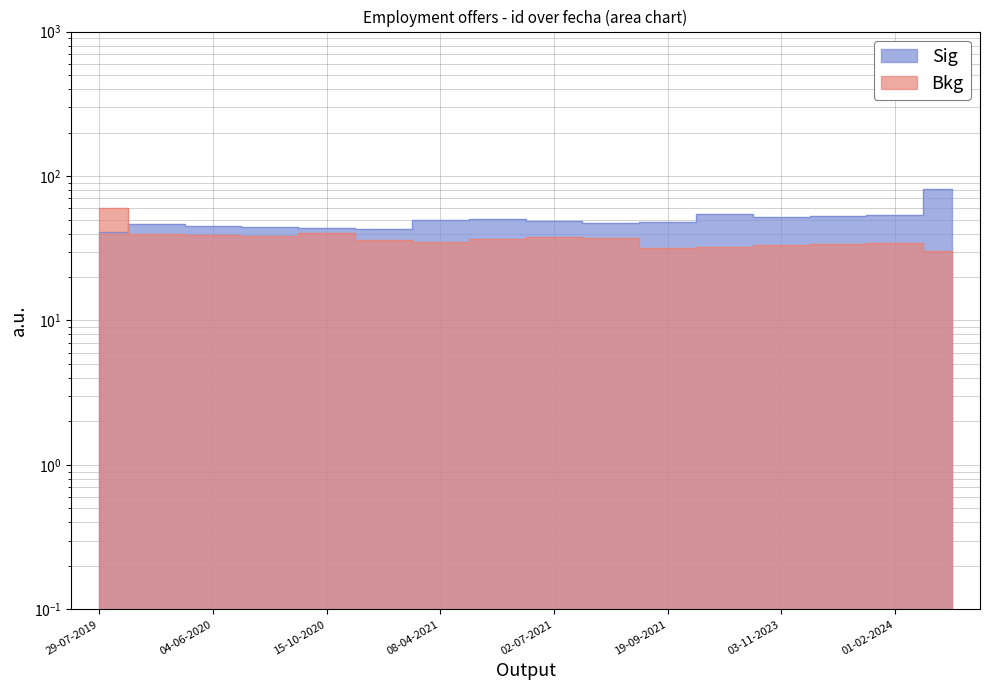

How many interior local peaks (higher than both neighbors) does the data have?

3